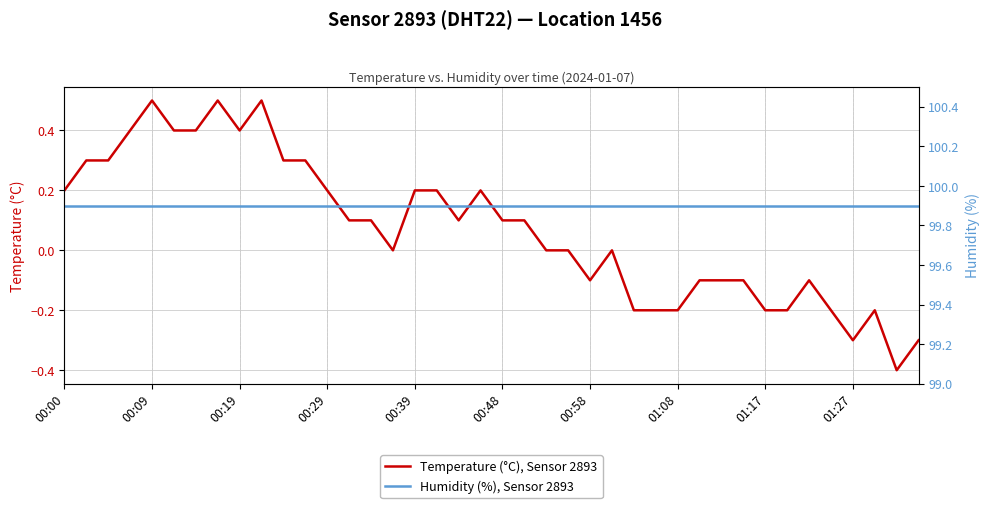

What are all the series names shown in the legend?

Temperature (°C), Sensor 2893, Humidity (%), Sensor 2893